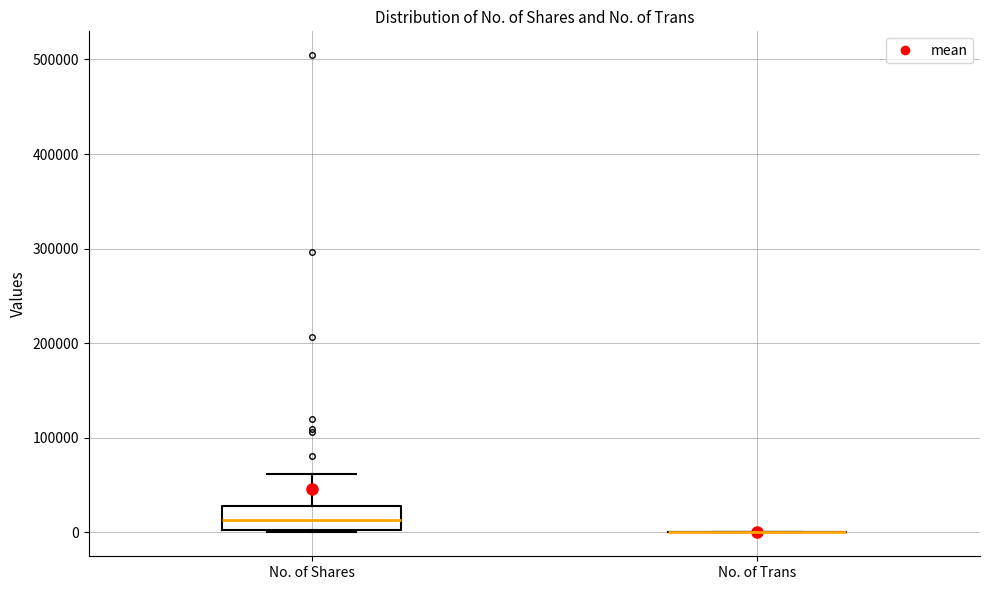

Reading left to right, read every box against the y-axis: the position of its median line, the range the box covers, and the ends of its whiskers. The values are not printed on the chart, so give them approximately, as read against the axis.

No. of Shares: median 10000, box 0 to 30000, whiskers 0 to 60000
No. of Trans: box collapsed to a line at 0, whiskers 0 to 0